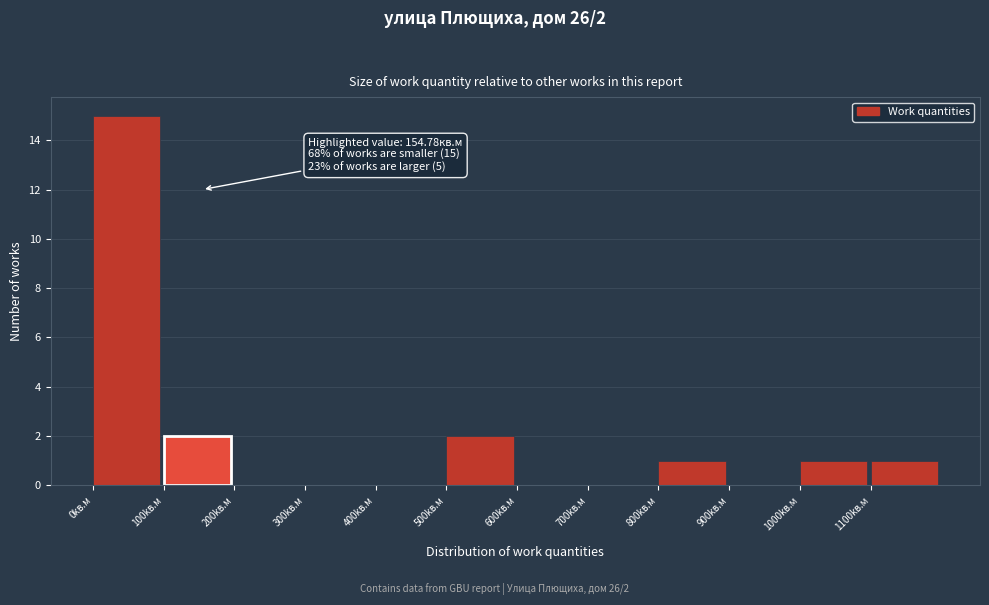

Over which range of the x-axis is the bar tallest?

0 to 100